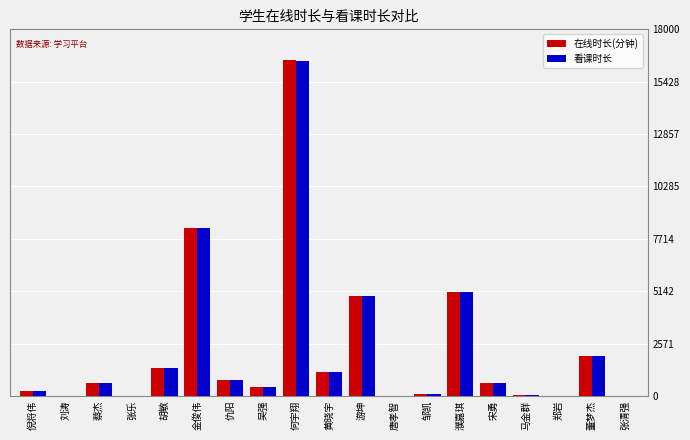

At which label does 看课时长 reach its peak?

何宇翔